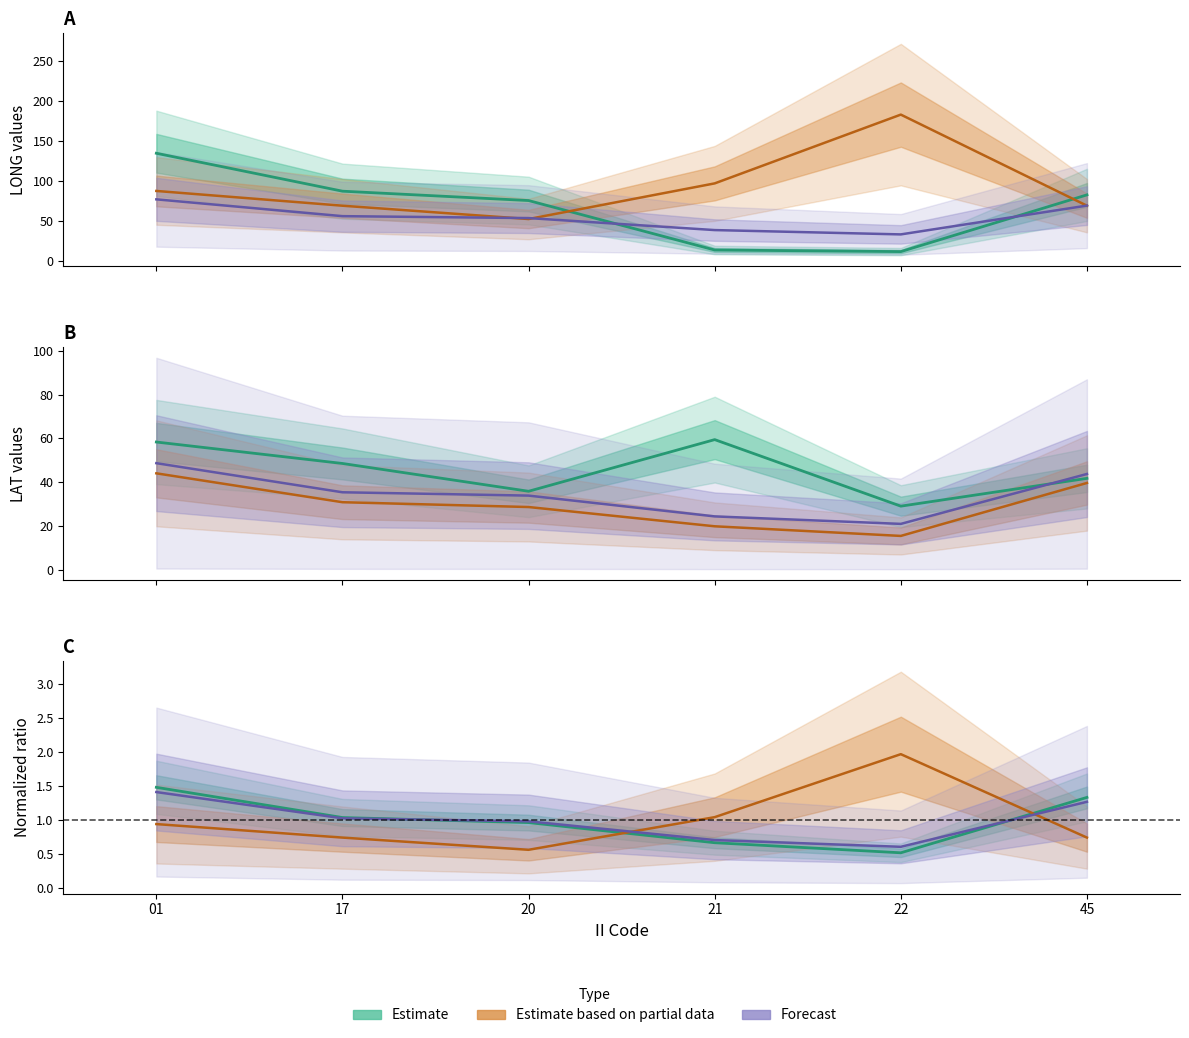

Which category has the lowest value across all series?

22